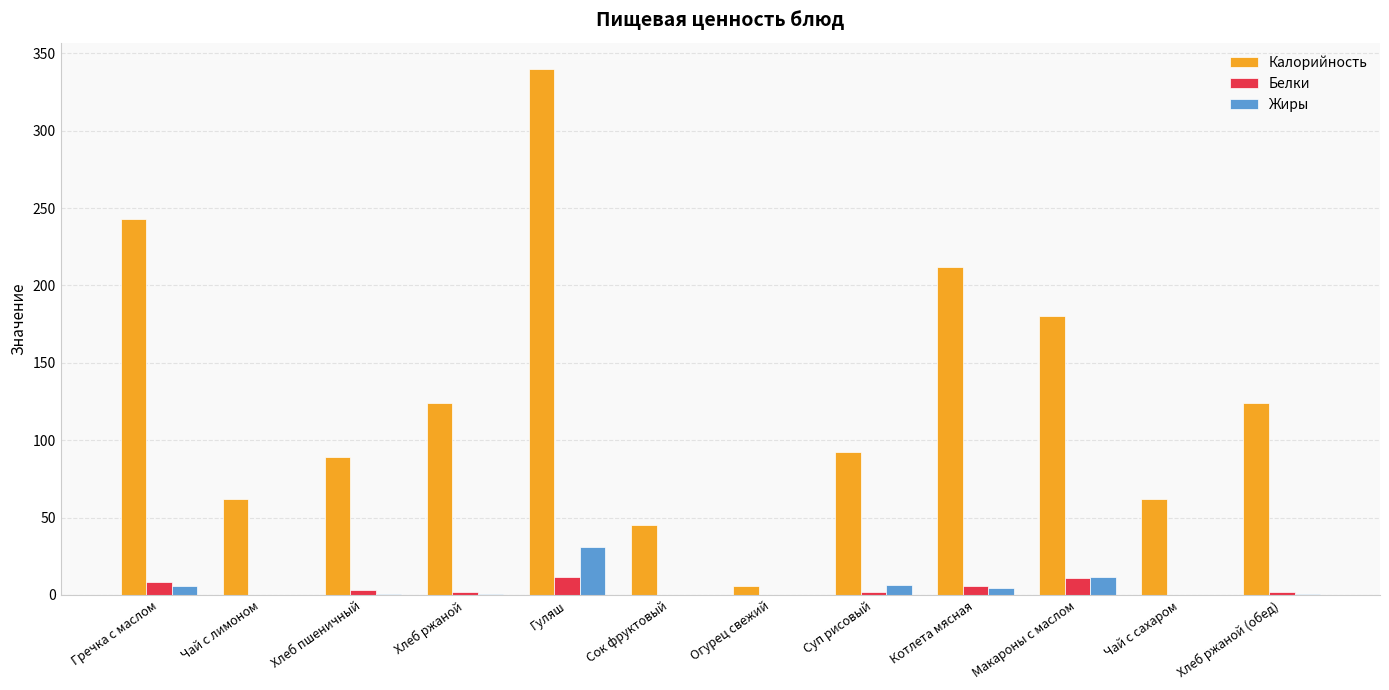

How many series are shown in this chart?

3